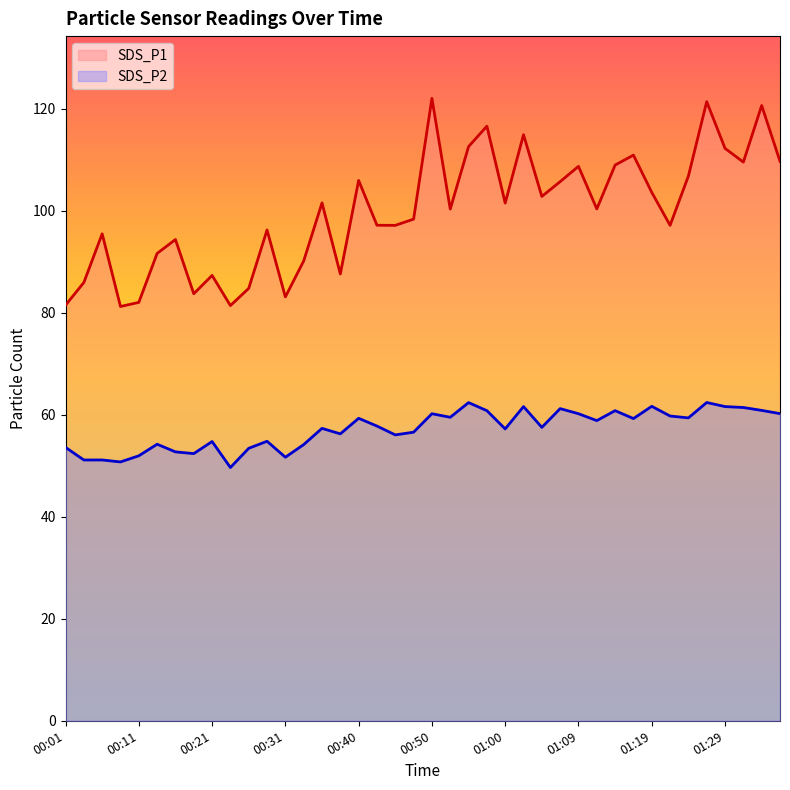

What are all the series names shown in the legend?

SDS_P1, SDS_P2